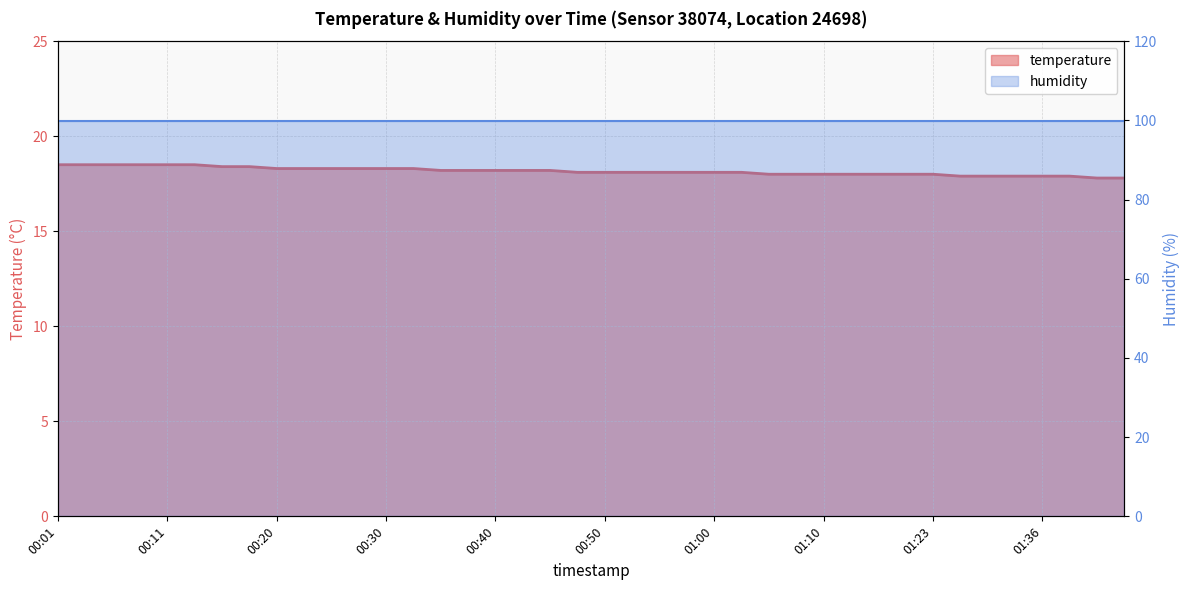

What is the label of the 29th point from the left?

01:10